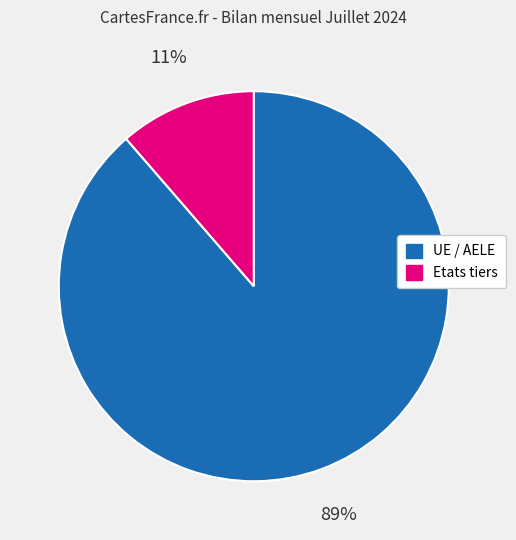

What is the smallest slice in the pie chart?

Etats tiers